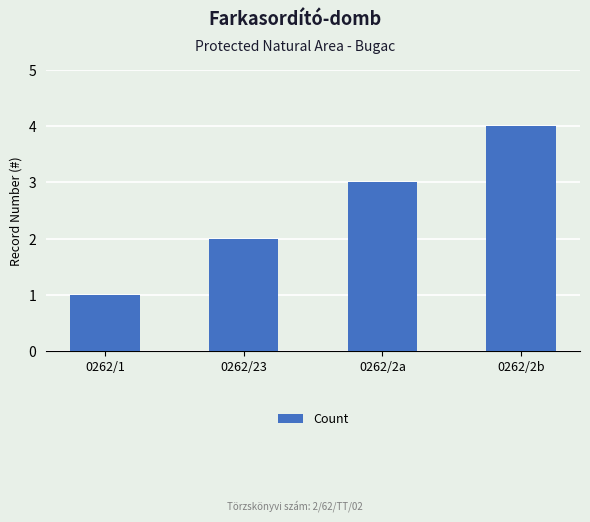

At which category does the chart reach its peak across all series?

0262/2b